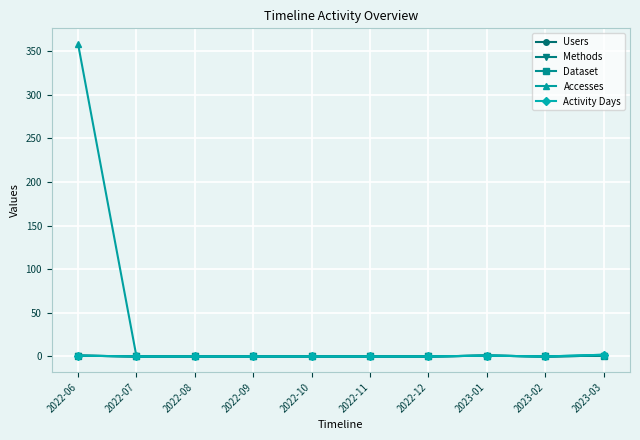

True or false: Methods and Dataset intersect in this chart.

False